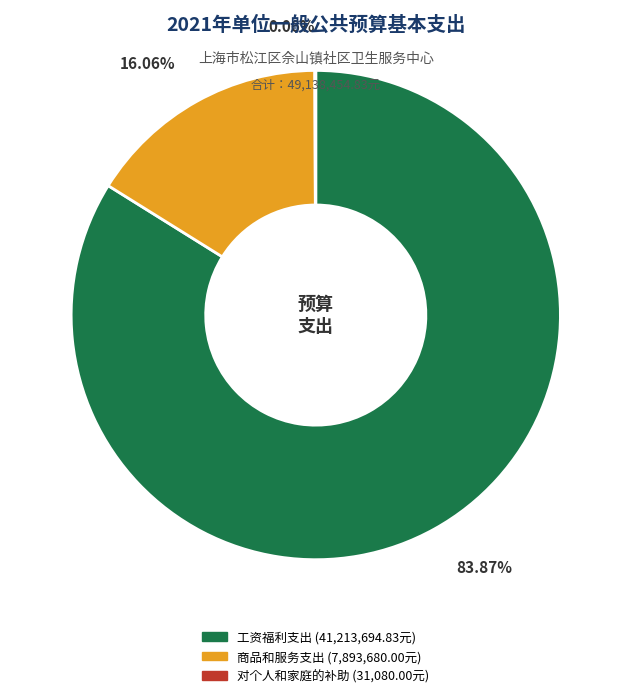

Which has a higher value, 商品和服务支出 or 工资福利支出?

工资福利支出